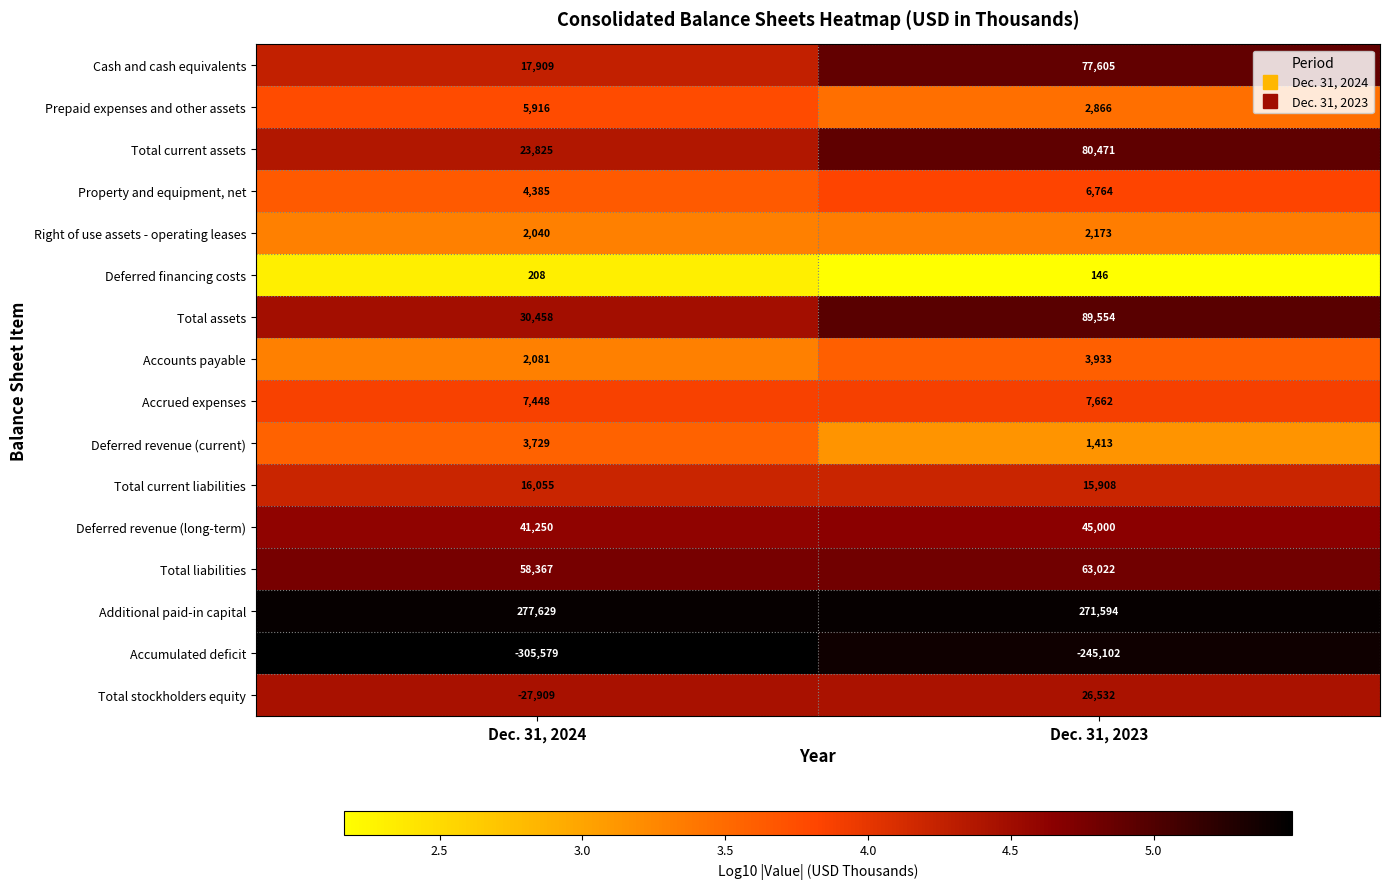

What is the sum of the Total current assets values at Dec. 31, 2024 and Dec. 31, 2023?

104296